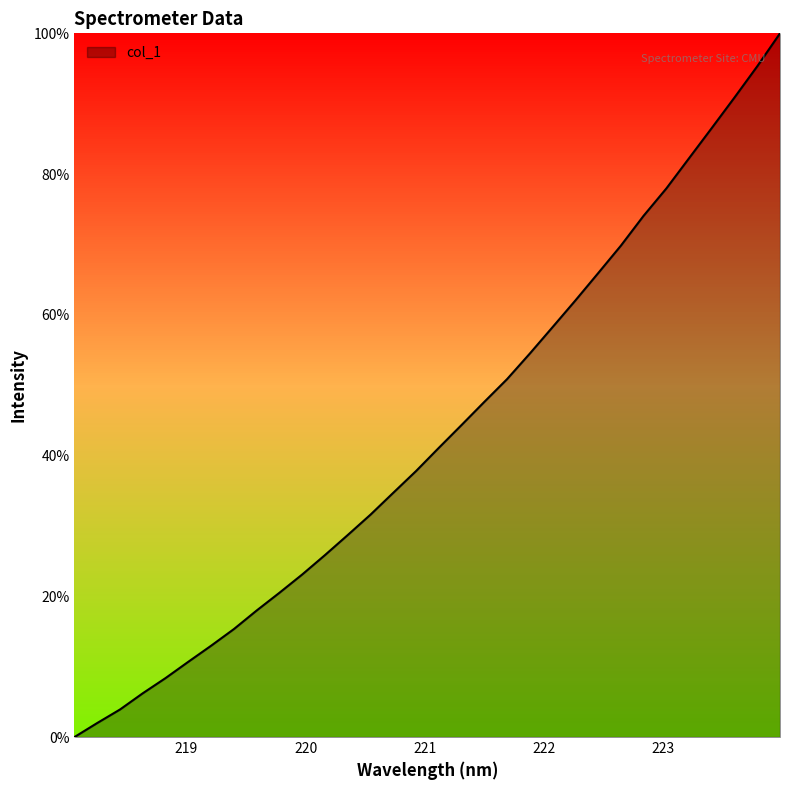

Does the chart display data point markers on the line(s)?

No